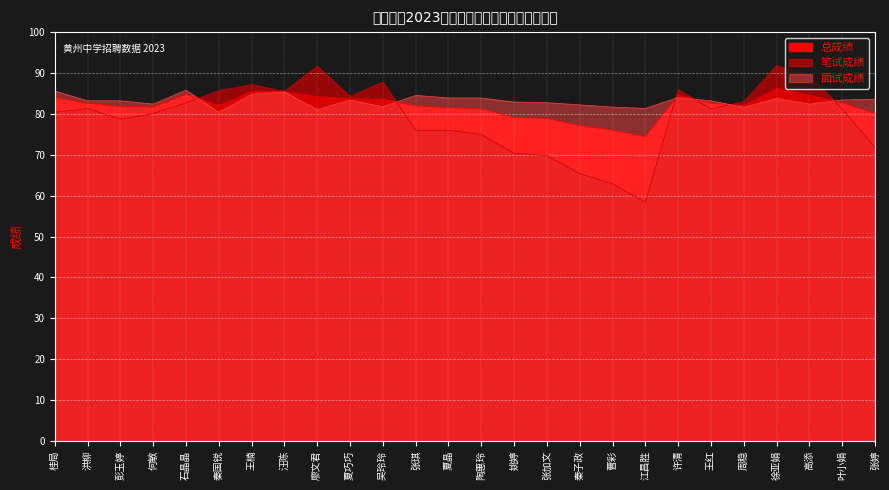

What is the sum of the 面试成绩 values at 姚婷 and 曹彩?

164.6